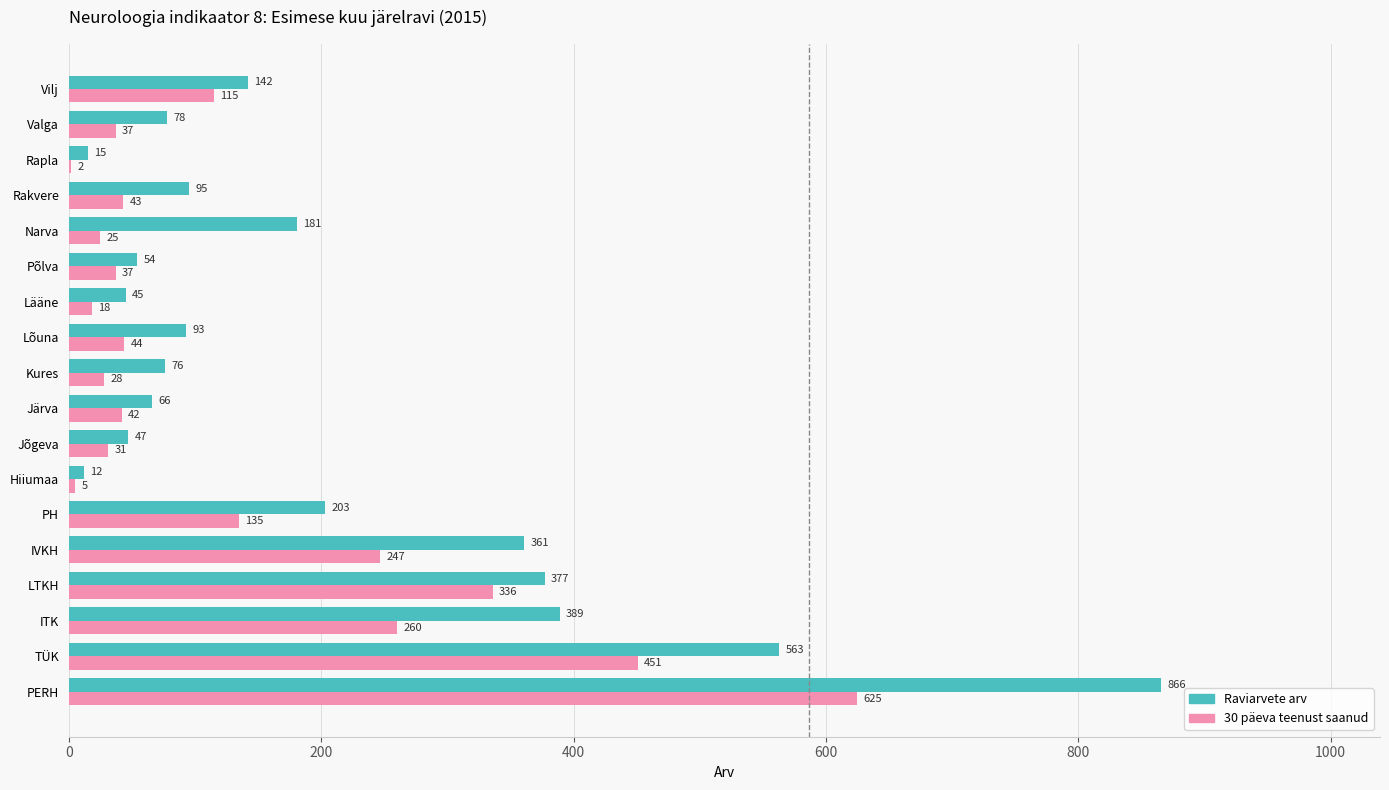

What is the maximum value shown in the chart?

866